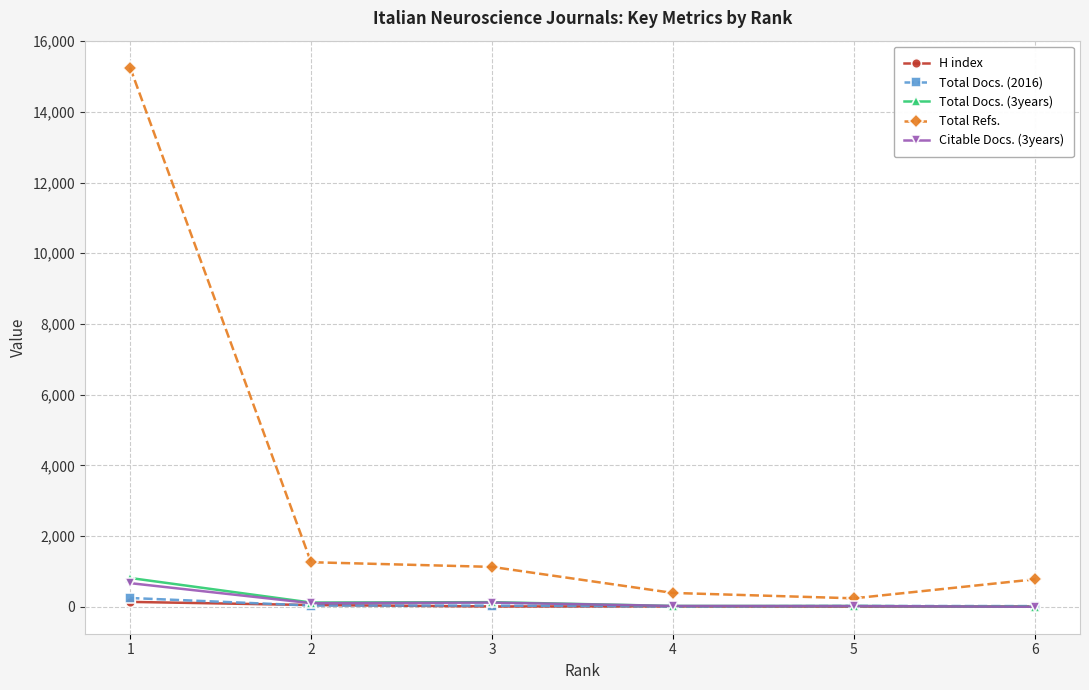

Which series has the largest total across all categories?

Total Refs.